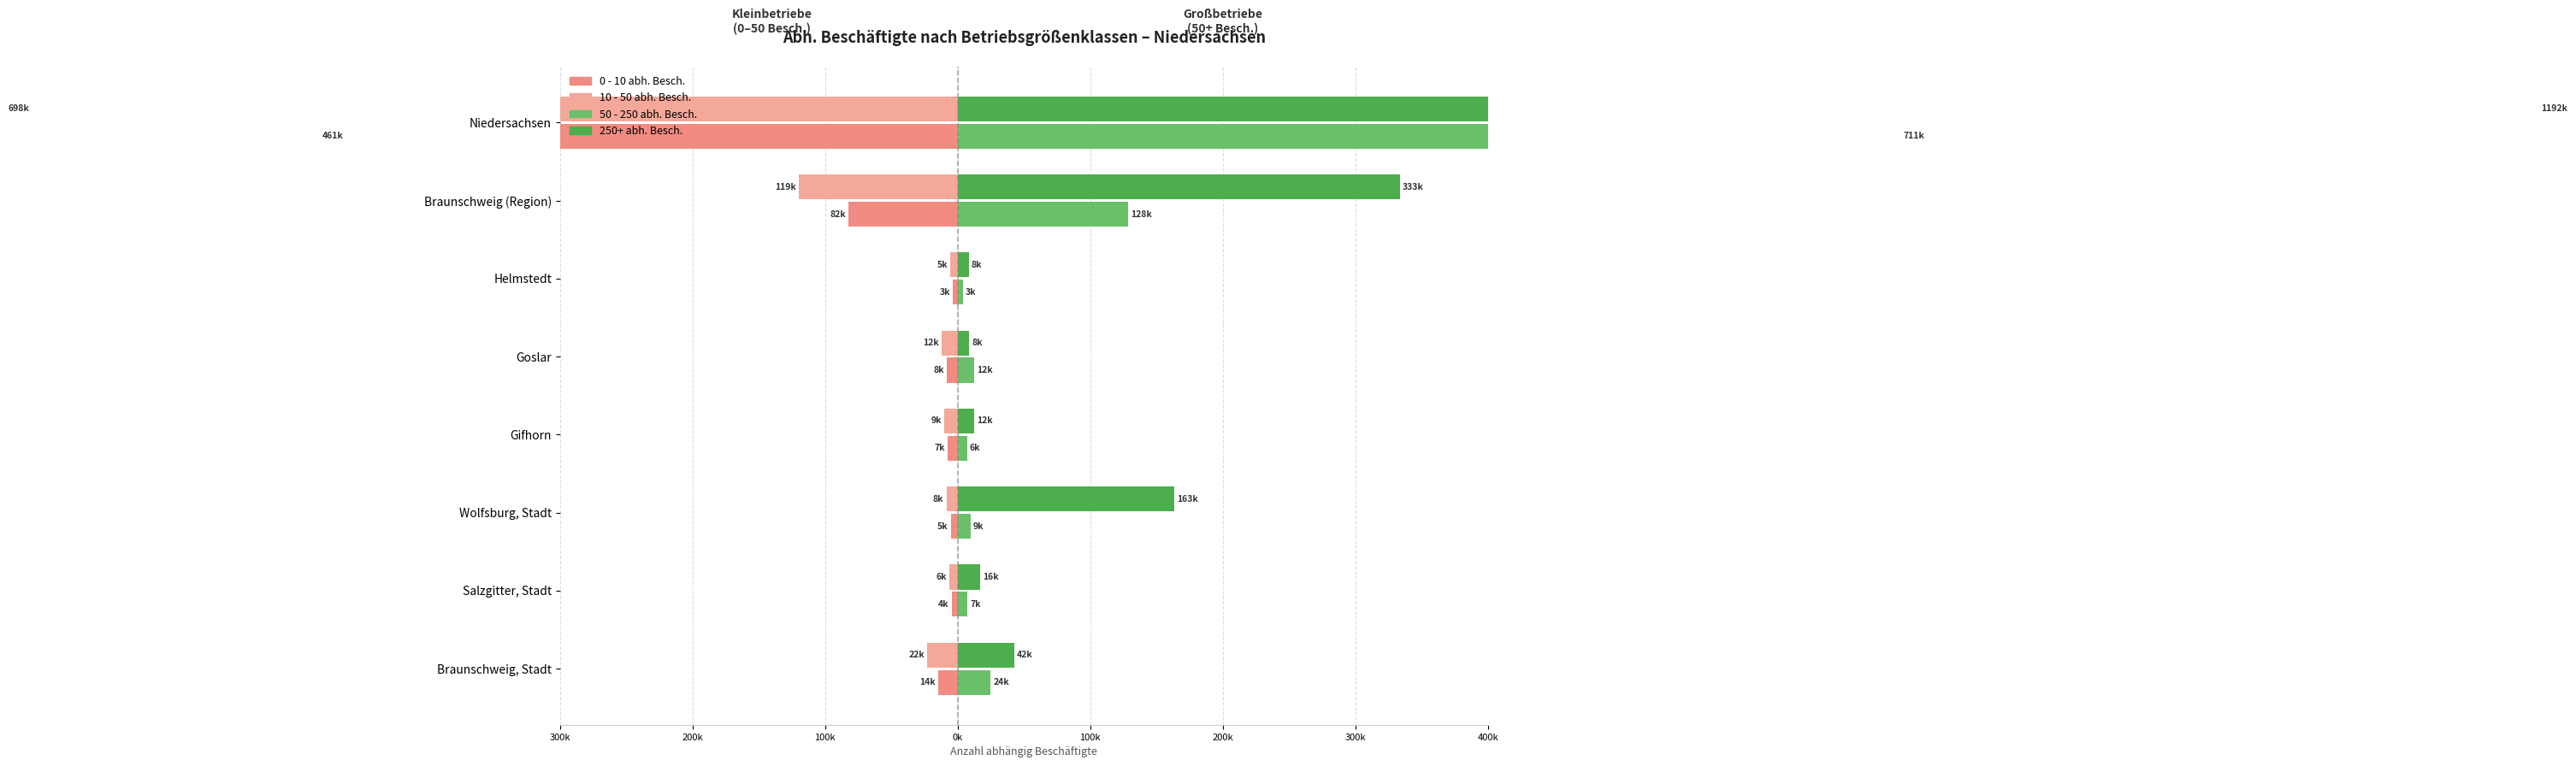

At how many categories does at least one series exceed -166070?

8